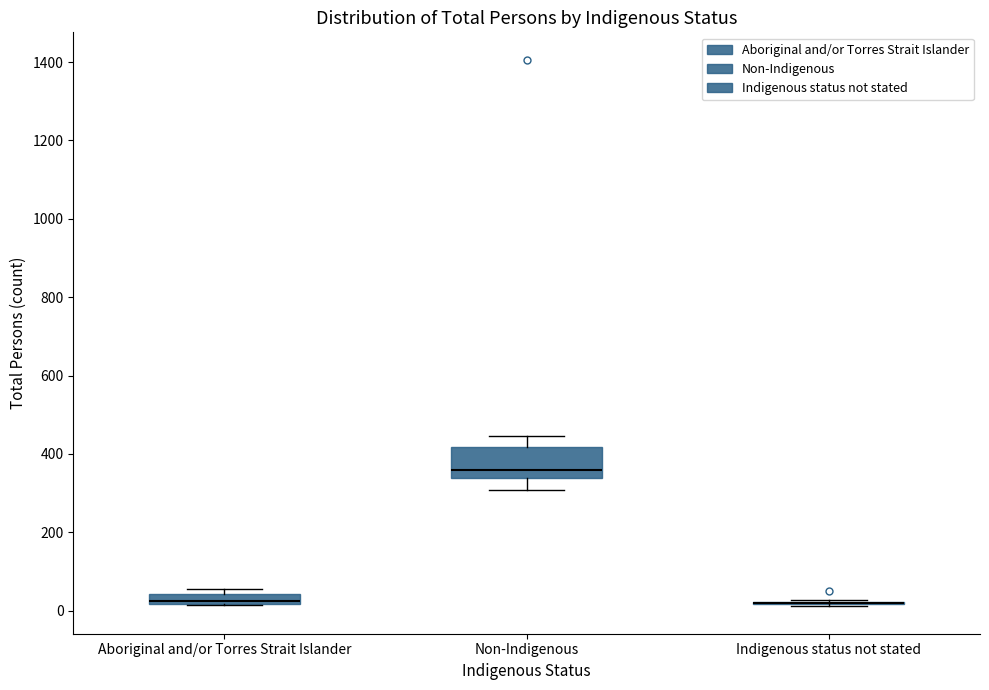

Where is the upper edge of the box for Non-Indigenous on the y-axis? The values are not printed on the chart, so give them approximately, as read against the axis.

420